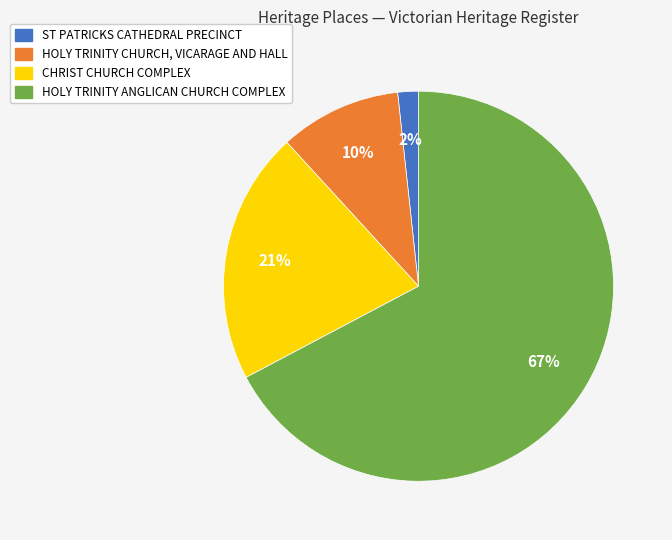

To the nearest percent, what is the average slice percentage?

25%